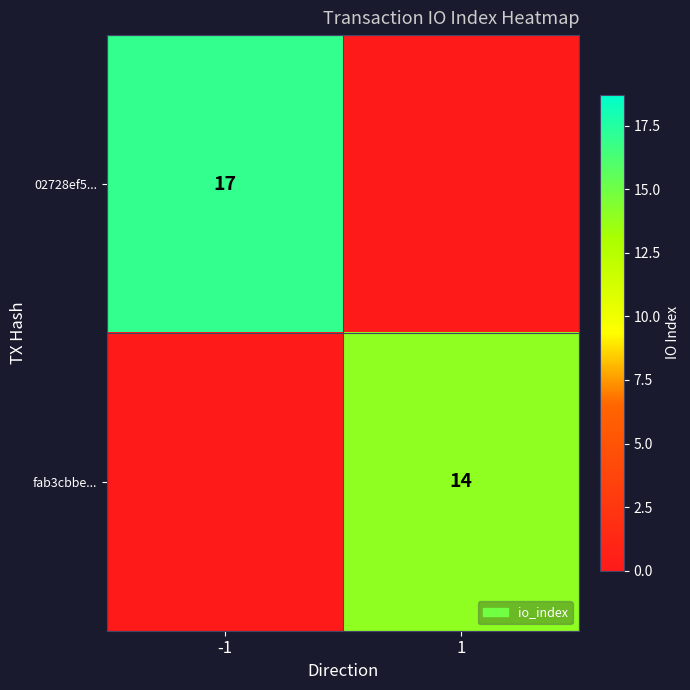

True or false: fab3cbbe... has a value of 9 at 1.

False